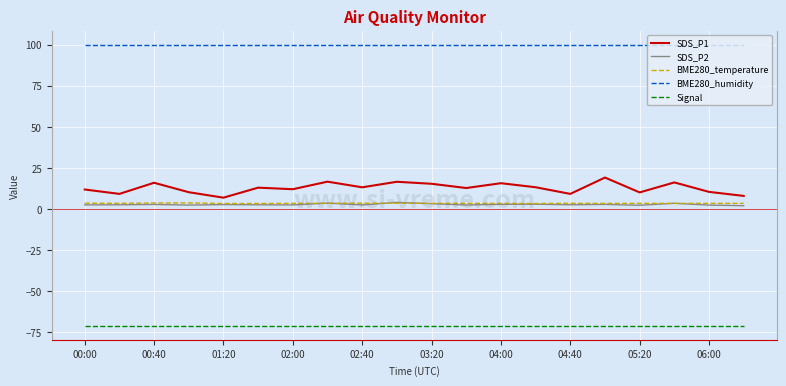

Which series has the widest spread of values?

SDS_P1